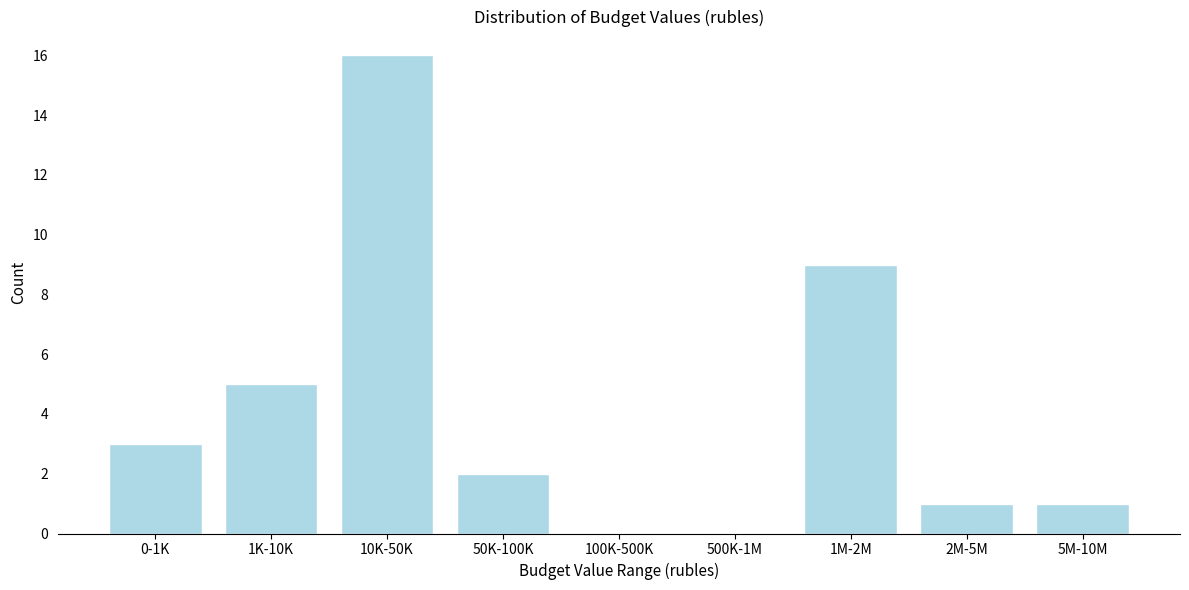

Reading left to right, what are all the values shown in this chart?

0-1K=3	1K-10K=5	10K-50K=16	50K-100K=2	100K-500K=0	500K-1M=0	1M-2M=9	2M-5M=1	5M-10M=1